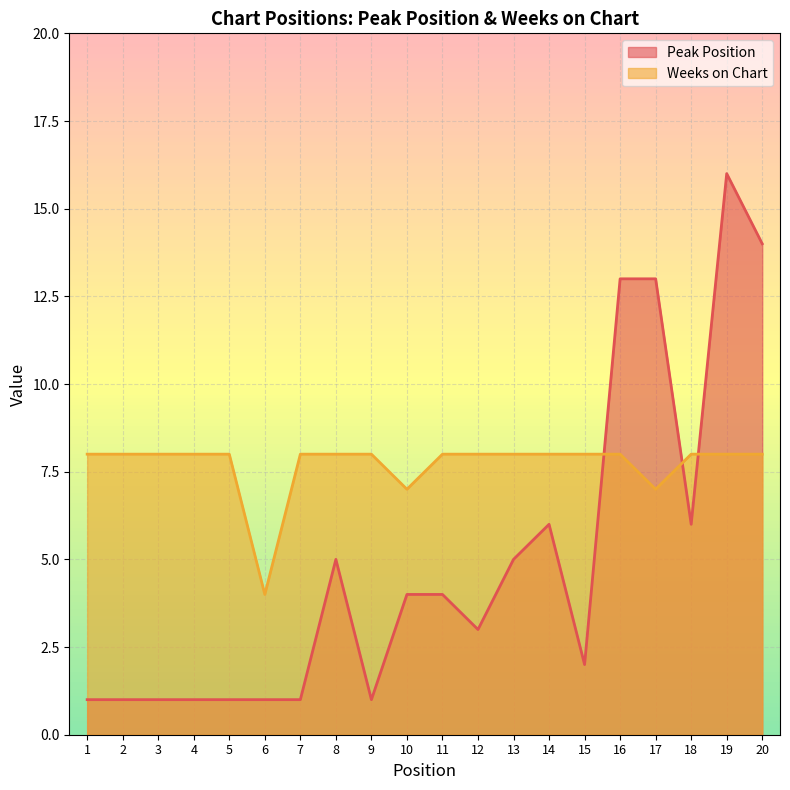

How many values in the Peak Position series exceed 4?

8